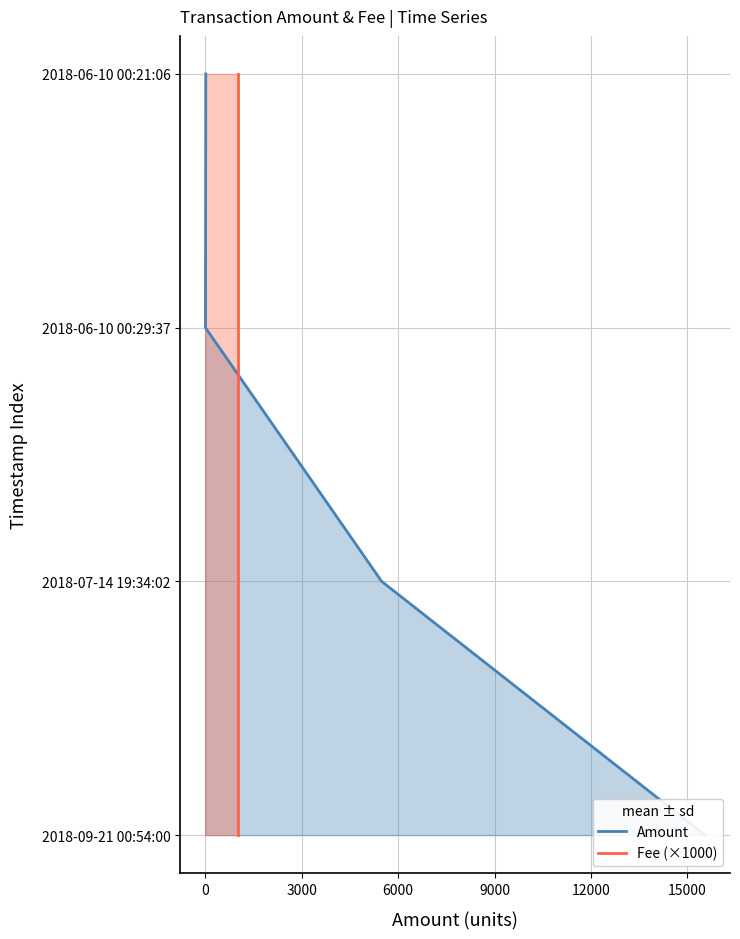

How many lines are shown in the chart?

2